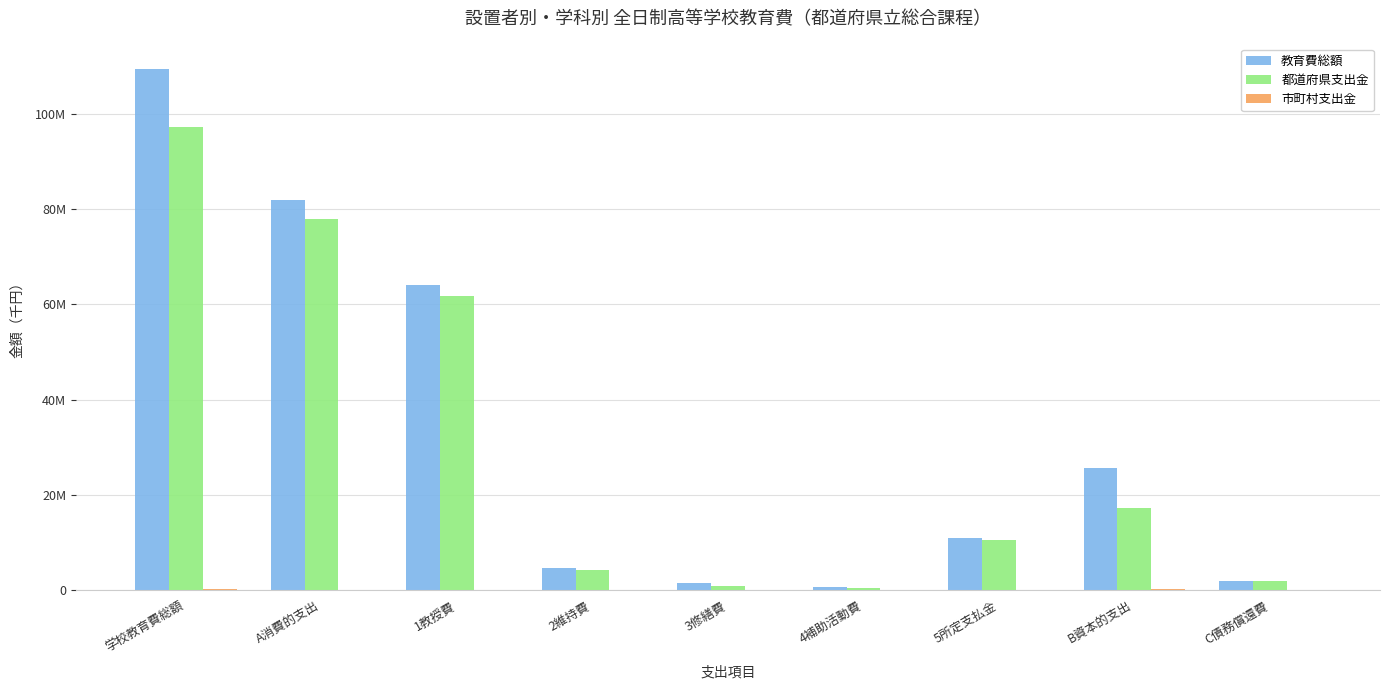

At how many categories does at least one series exceed 76398032?

2